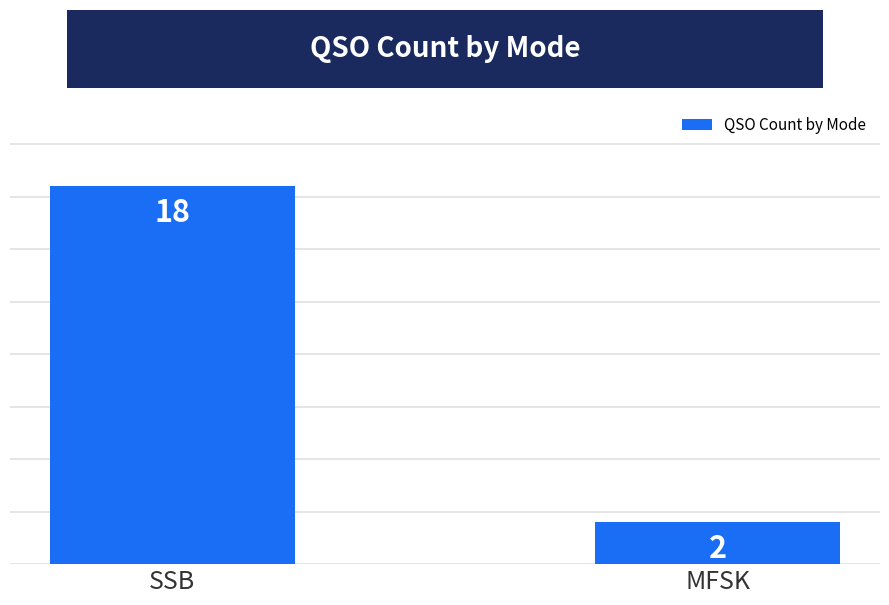

What is the value of the 1st bar from the left?

18